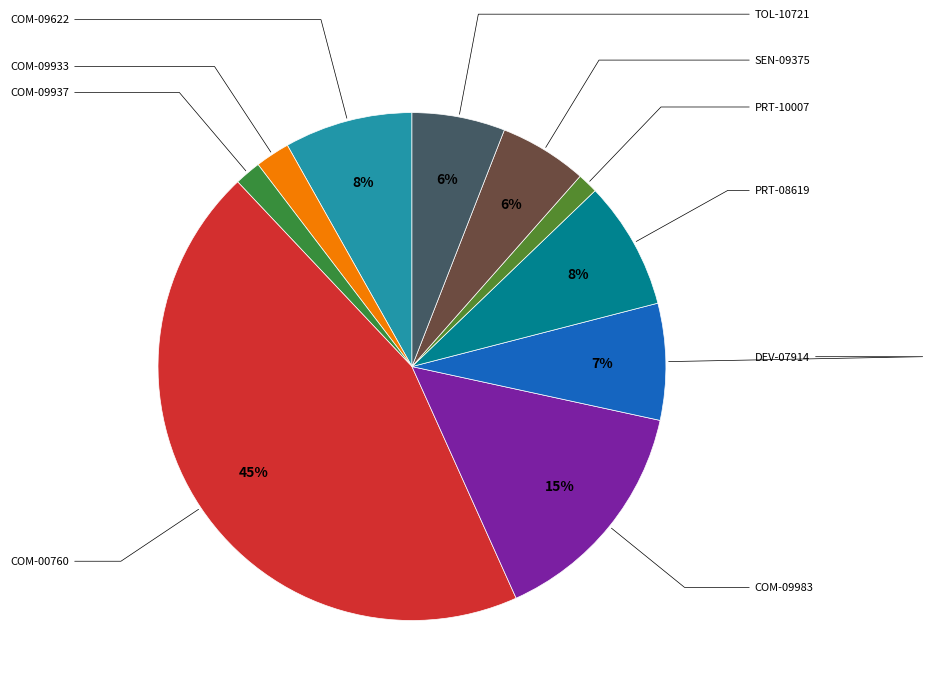

Is there a majority slice in this chart?

No